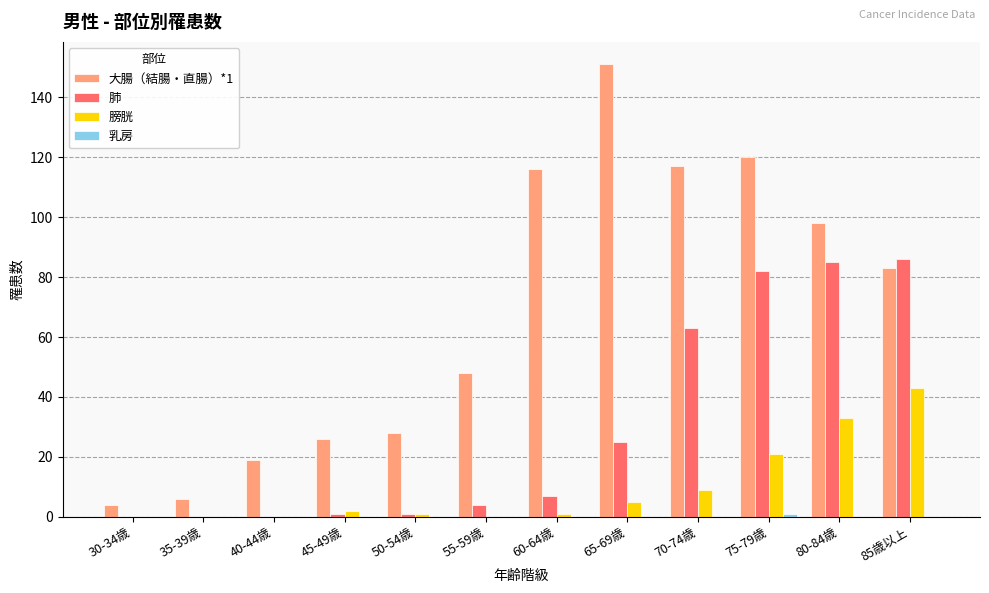

True or false: 膀胱 has a value of 0 at 40-44歳.

True